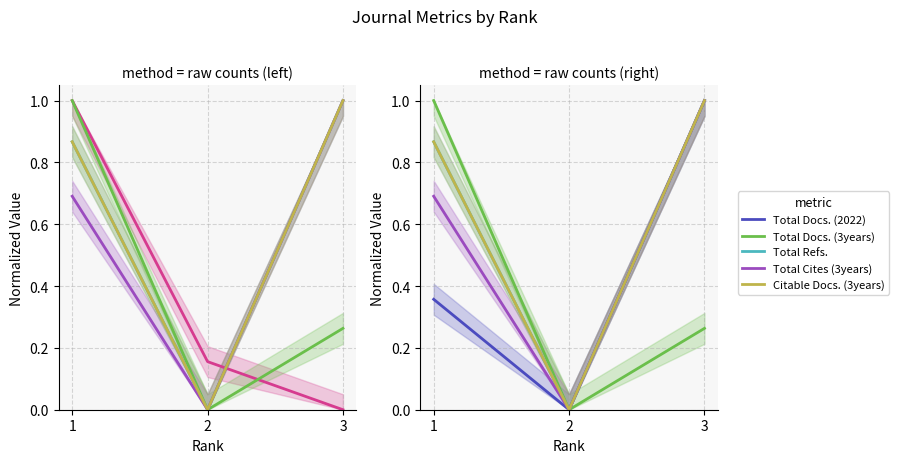

Which series changed the most between 2 and 3?

Total Refs.